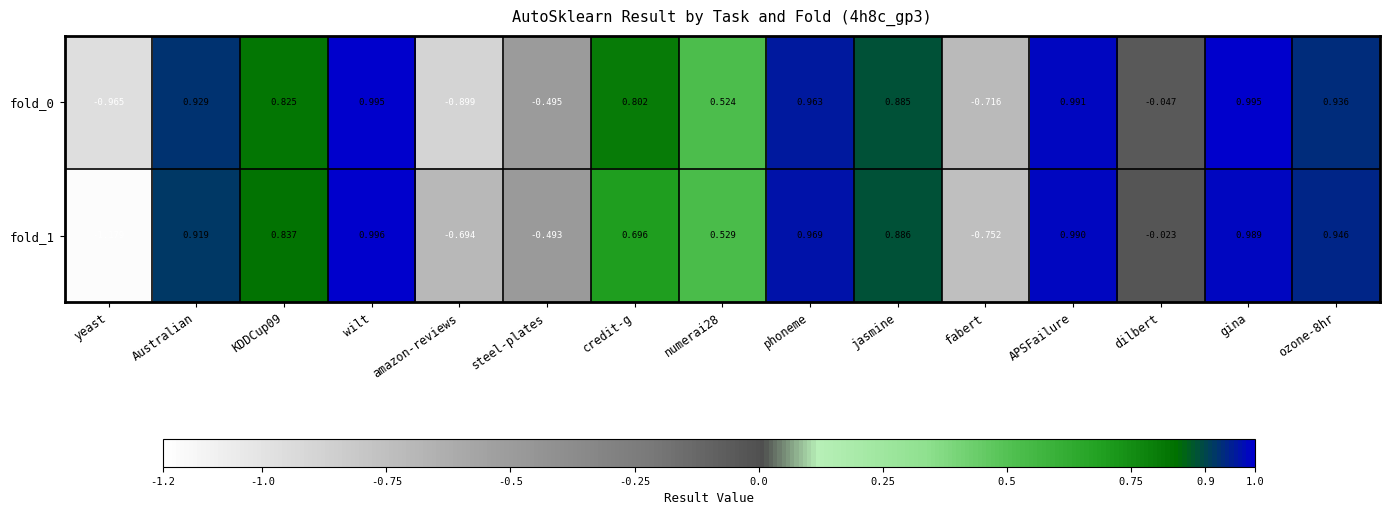

At which label does fold_0 first exceed 0?

Australian